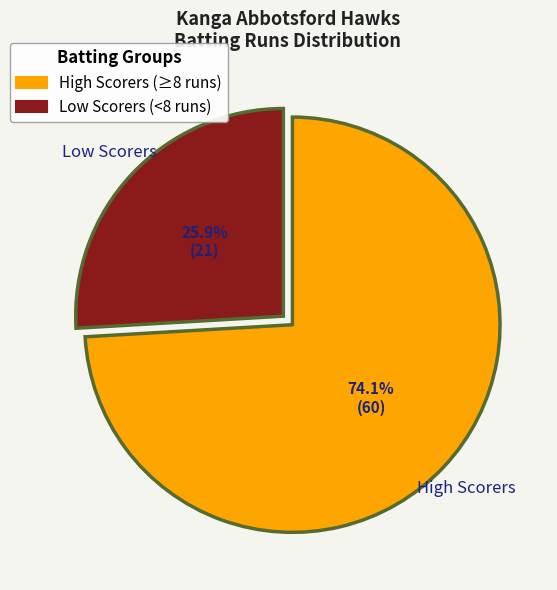

Does any single category account for the majority?

Yes